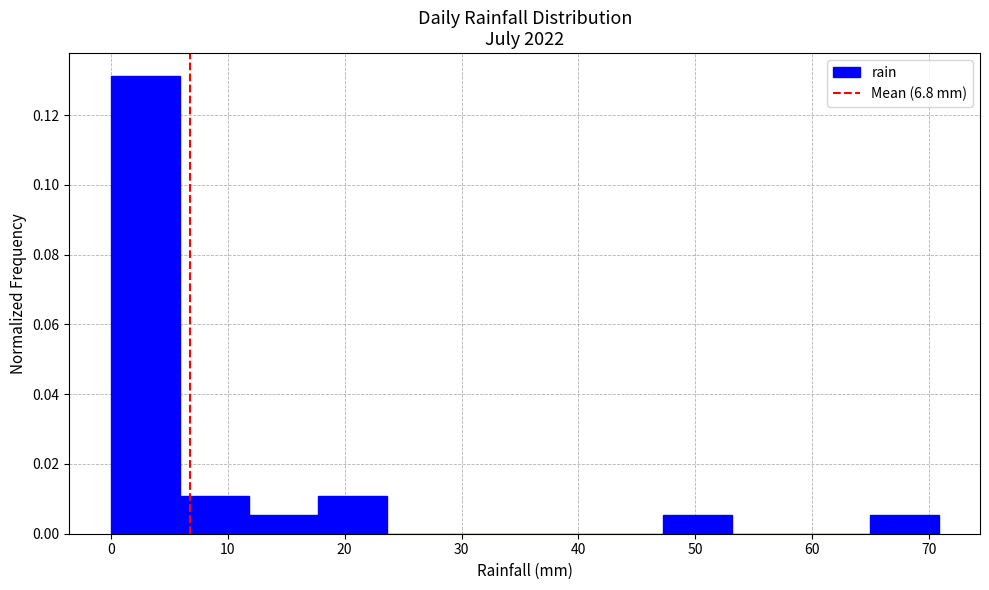

Reading left to right, list every bar in this chart as the range it spans on the x-axis followed by its height. Neither the bar edges nor the heights are printed on the chart, so give them approximately, as read against the axes.

0.0 to 5.9: 0.132
5.9 to 11.8: 0.010
11.8 to 17.7: 0.006
17.7 to 23.6: 0.010
23.6 to 29.5: 0
29.5 to 35.4: 0
35.4 to 41.3: 0
41.3 to 47.2: 0
47.2 to 53.1: 0.006
53.1 to 59.0: 0
59.0 to 64.9: 0
64.9 to 70.8: 0.006